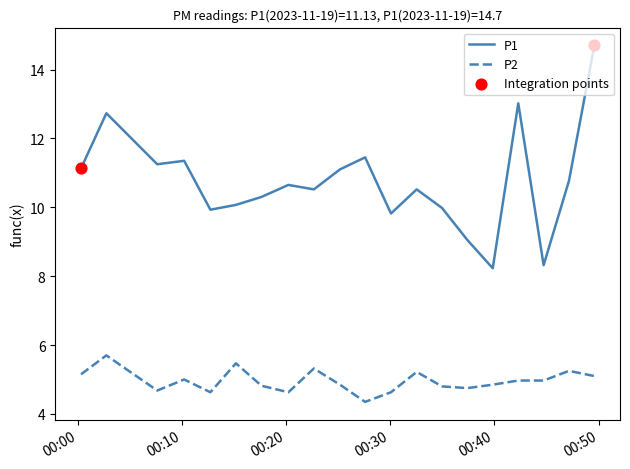

Which series has the largest total across all categories?

P1